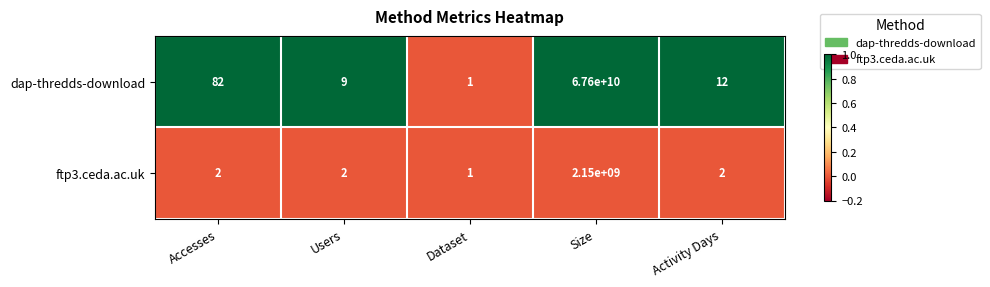

How many distinct data groups are displayed?

2